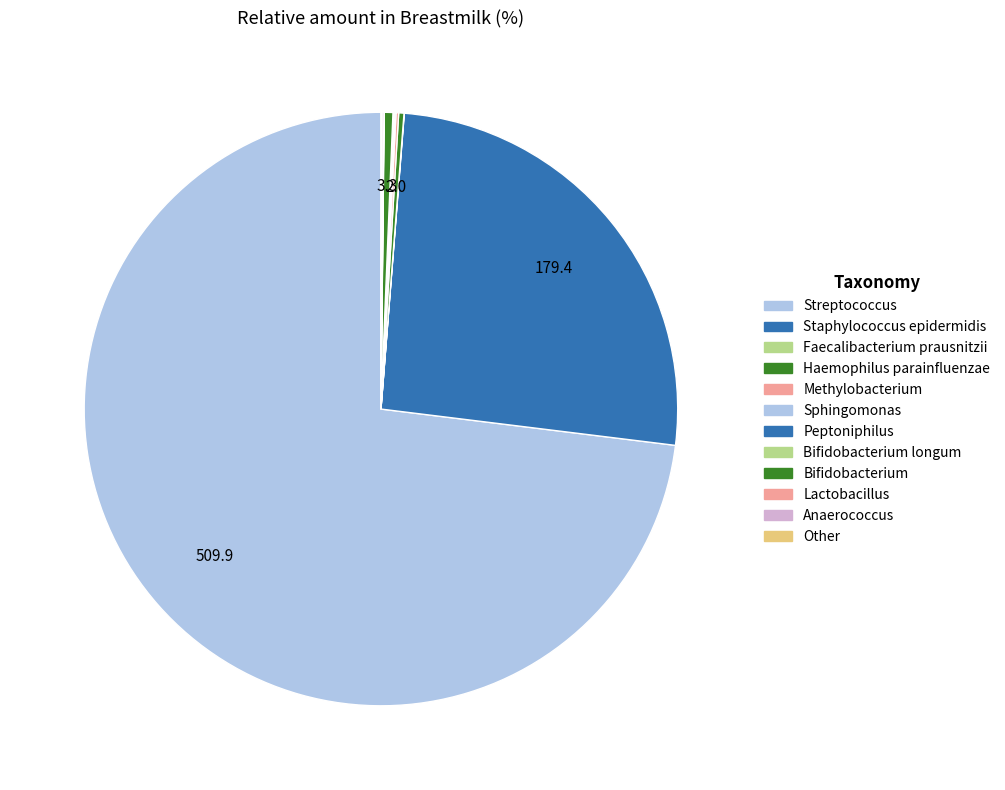

To the nearest percent, what is the combined percentage of Anaerococcus and Bifidobacterium longum?

2%